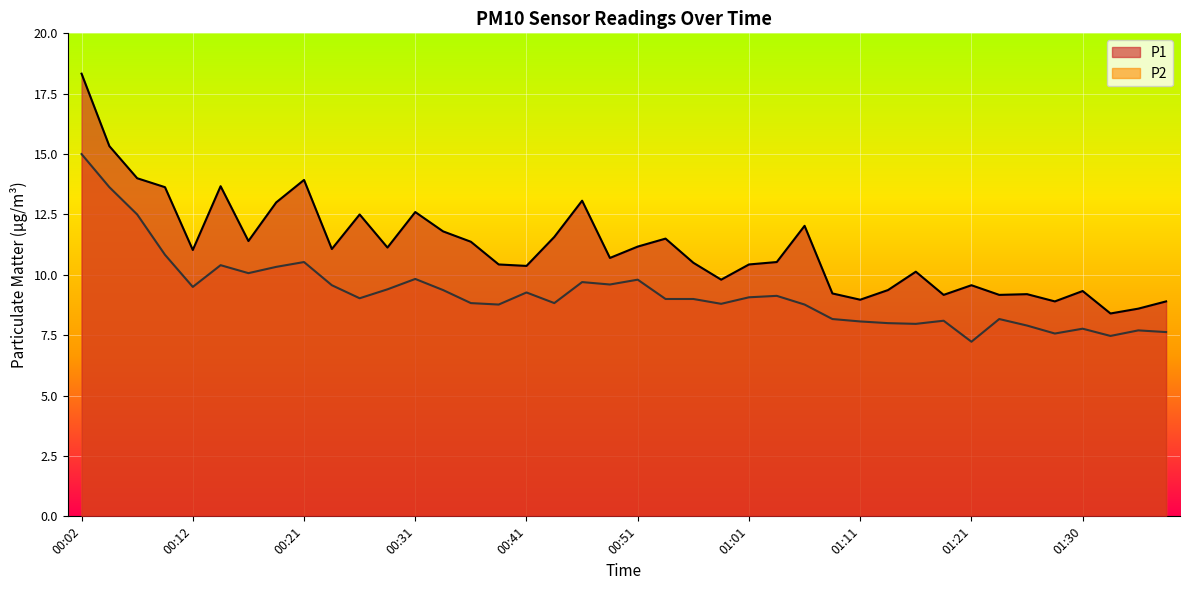

Which series has the largest range (max minus min)?

P1